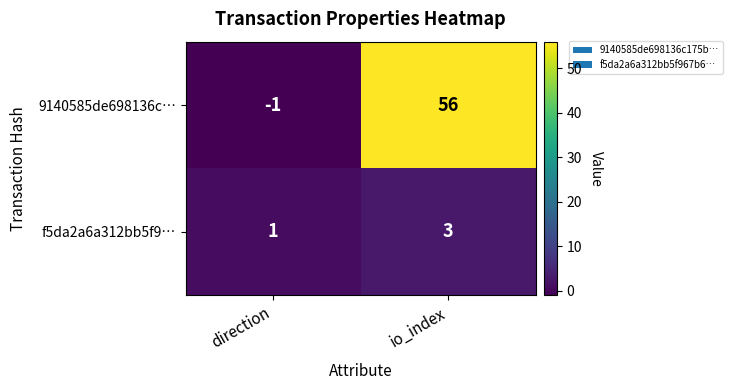

Reading left to right, what are all the values shown in this chart?

9140585de698136c…: direction=-1	io_index=56
f5da2a6a312bb5f9…: direction=1	io_index=3